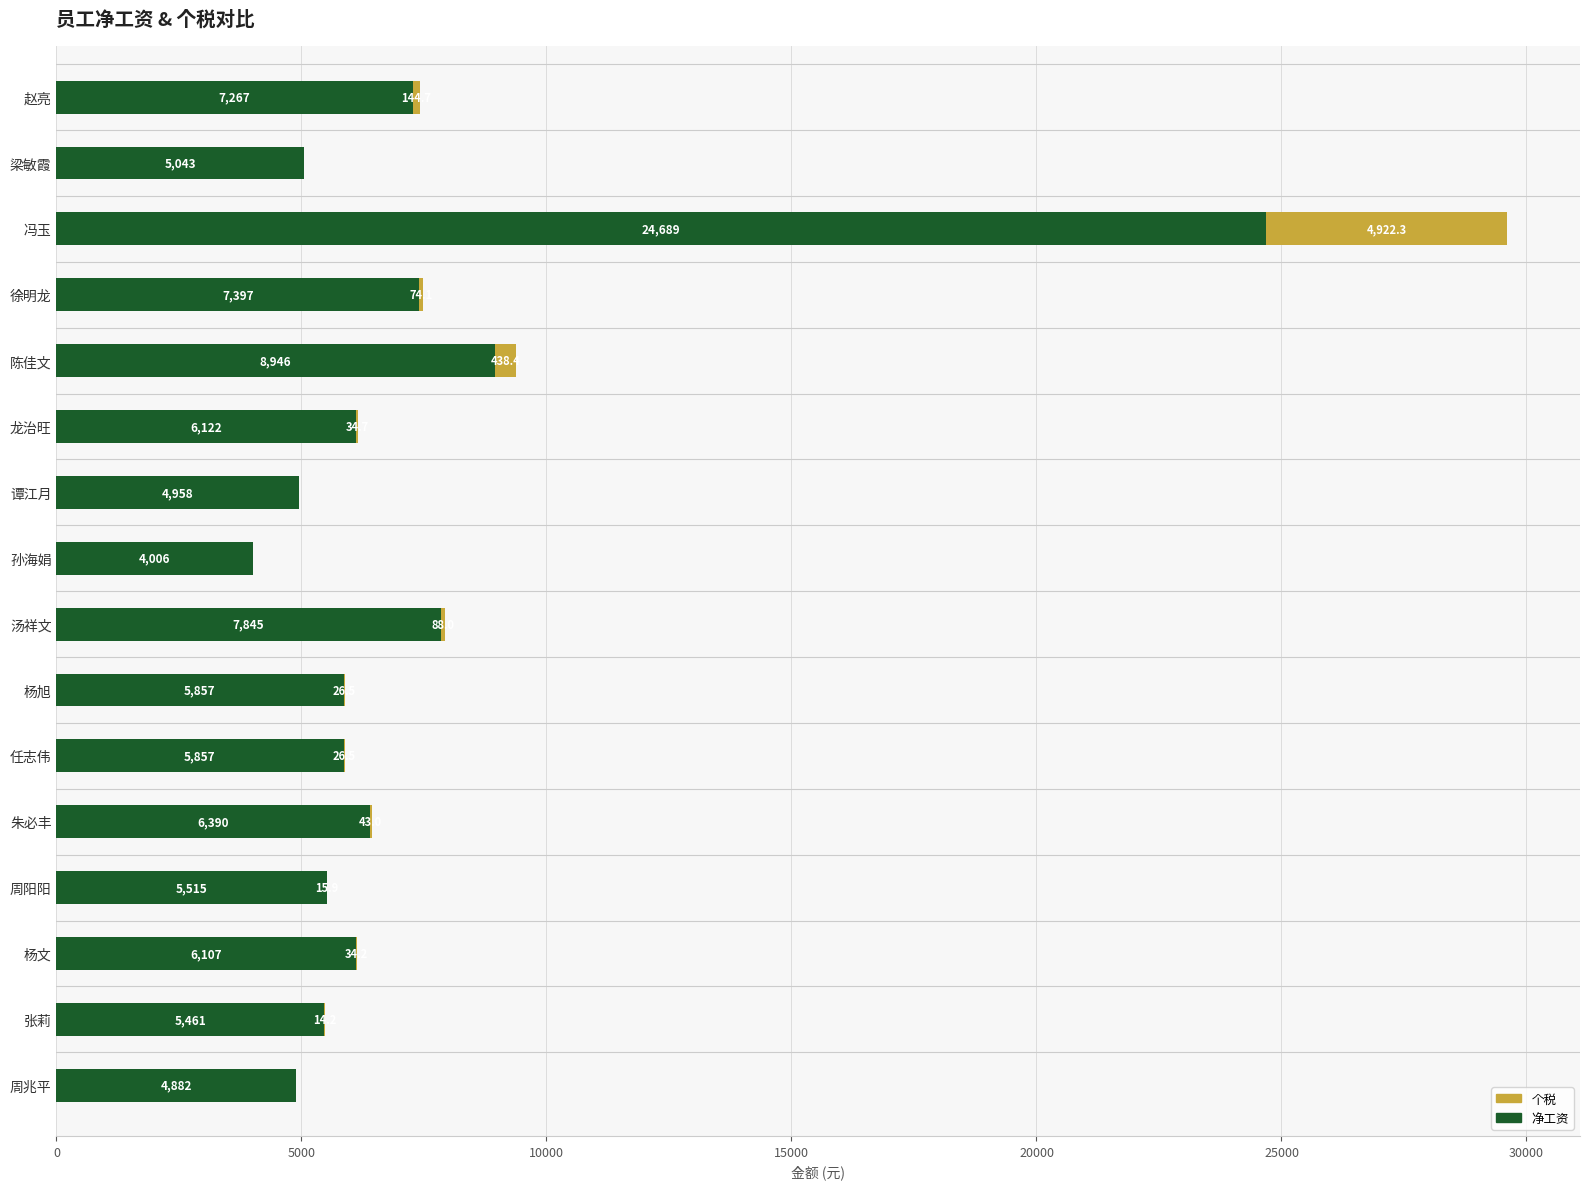

What is the maximum value for 净工资?

24689.2